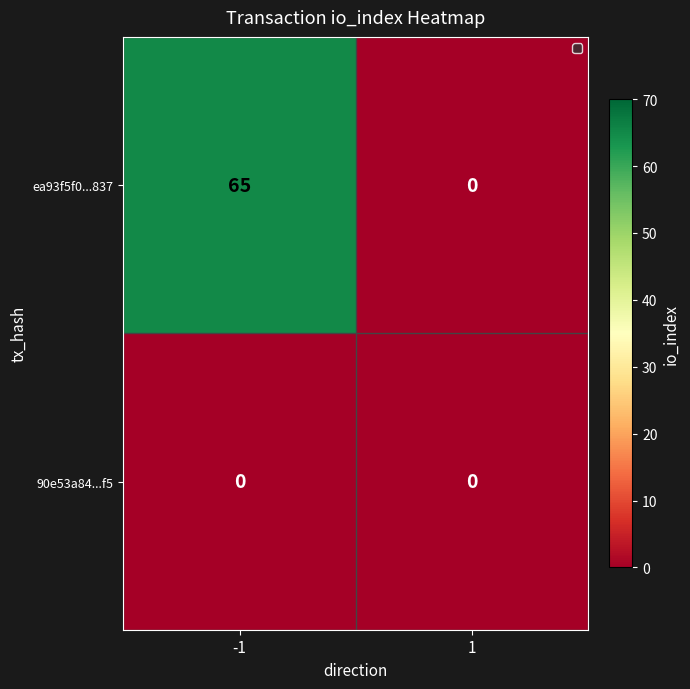

How many categories are shown in the chart?

2